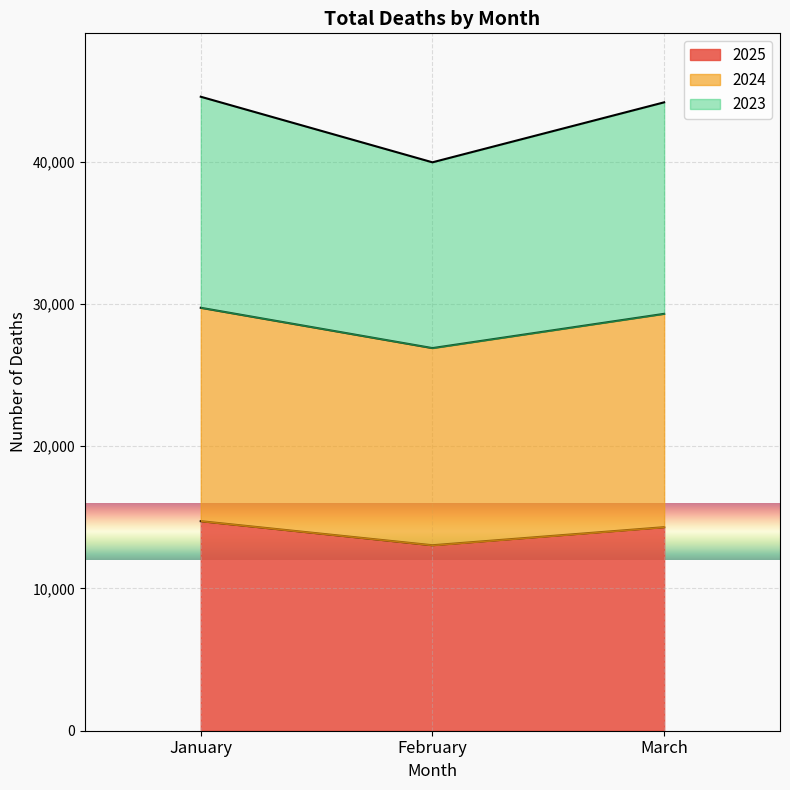

What is the difference between the highest and lowest values at March?

29866